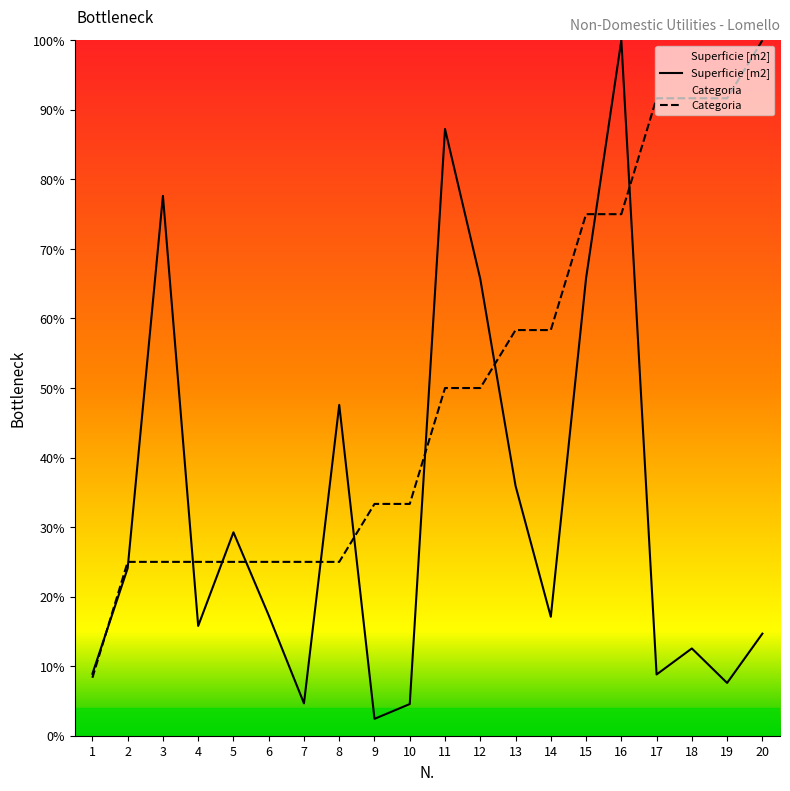

Where is the first local maximum for Superficie [m2]?

3